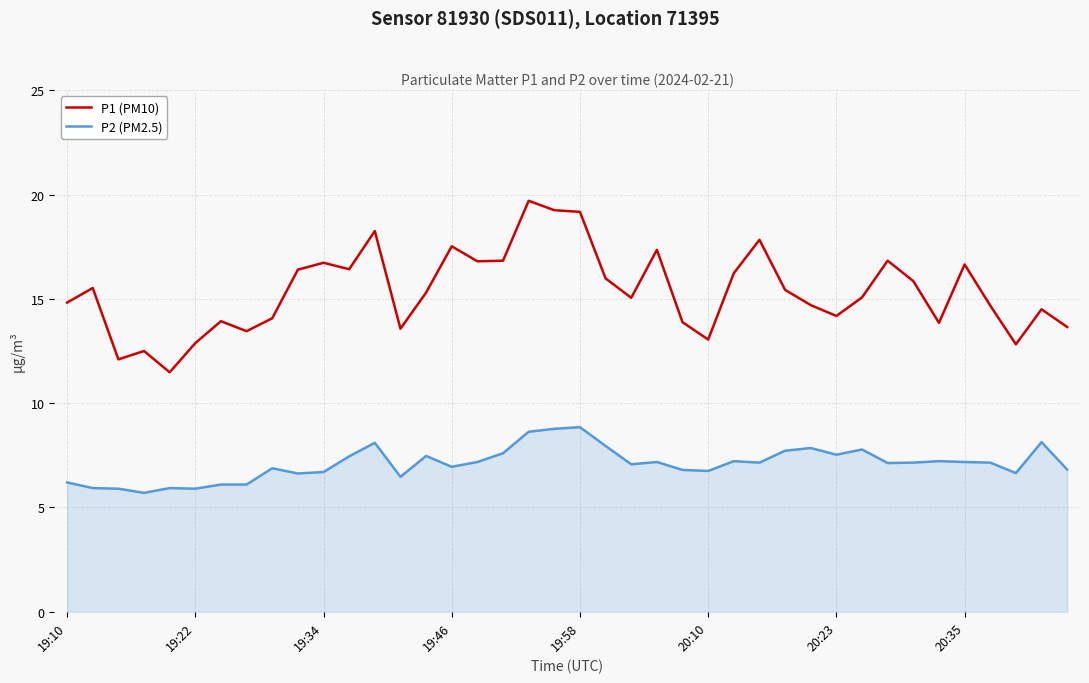

Rank the series by their average value, from highest to lowest.

P1 (PM10), P2 (PM2.5)